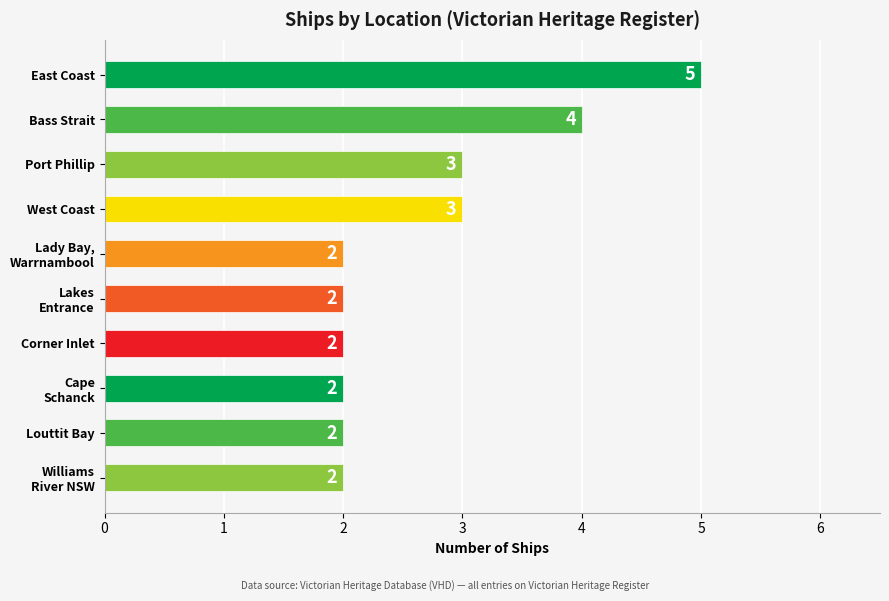

The chart shows a value of 1 at Louttit Bay. True or false?

False